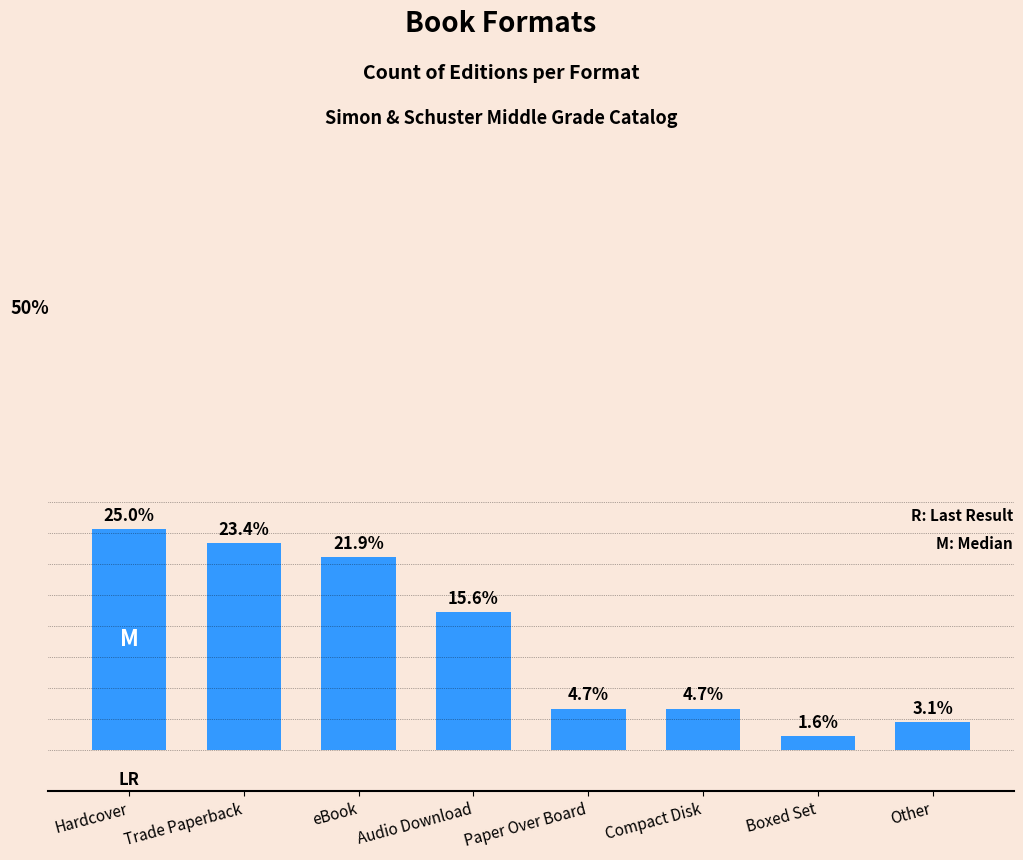

What is the sum of all values?

64